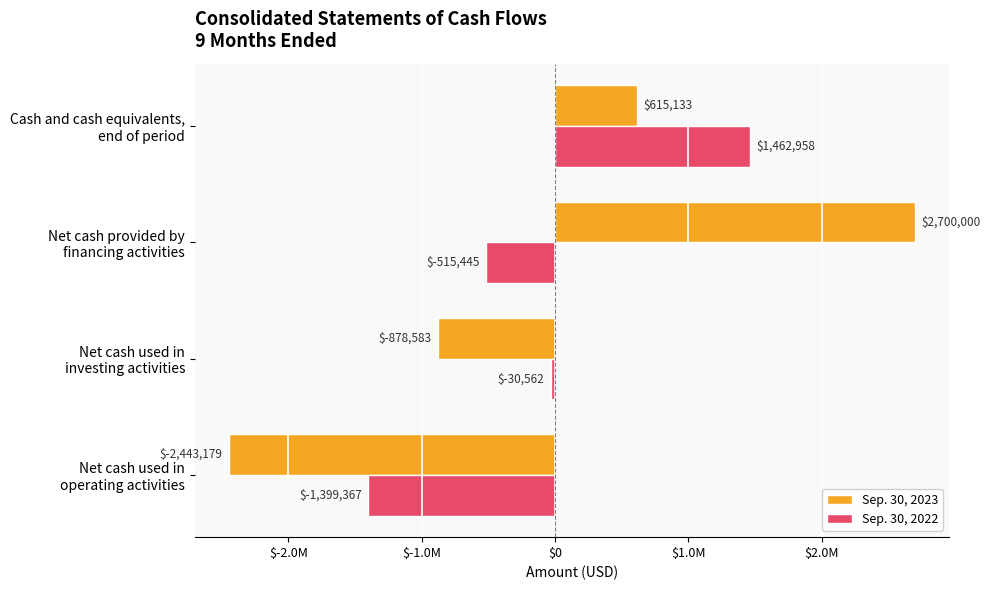

Which label corresponds to the largest value in the chart?

Net cash provided by
financing activities